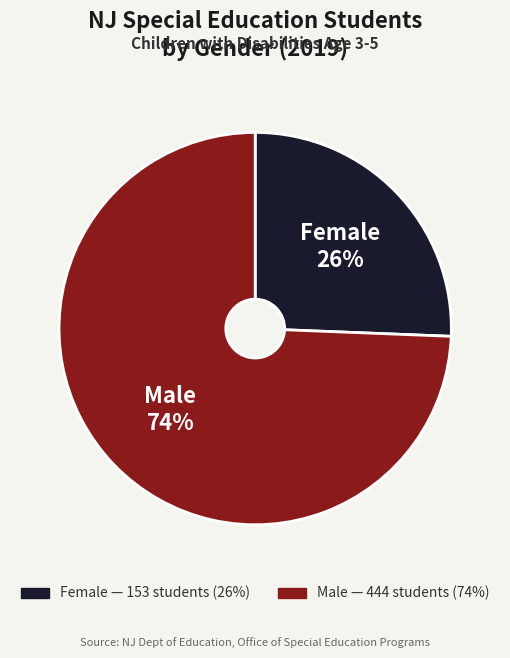

How many segments does this pie chart have?

2